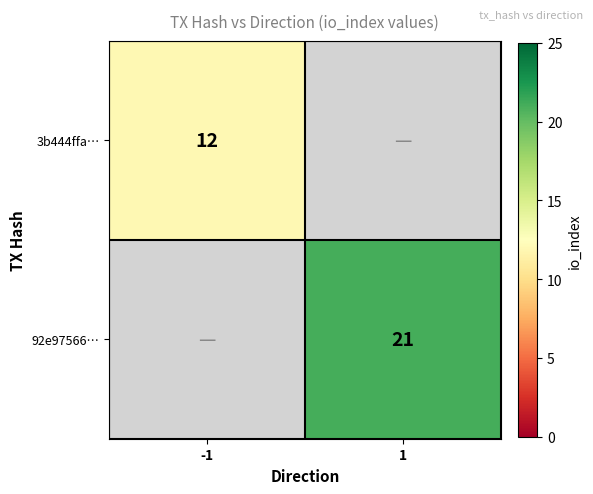

What is the smallest value displayed?

12.0